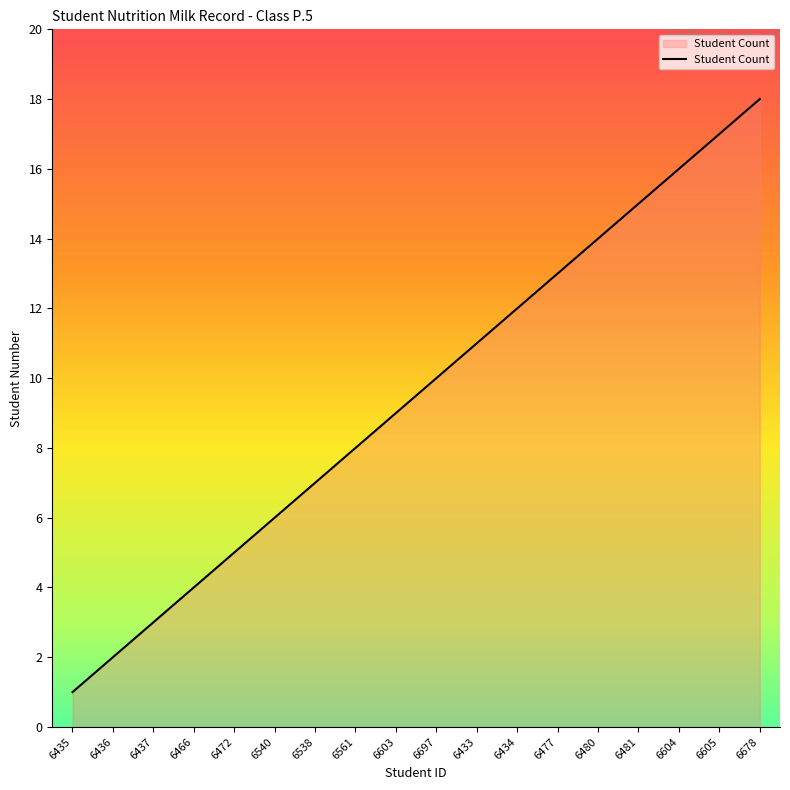

What is the difference between the second highest and second lowest values?

15